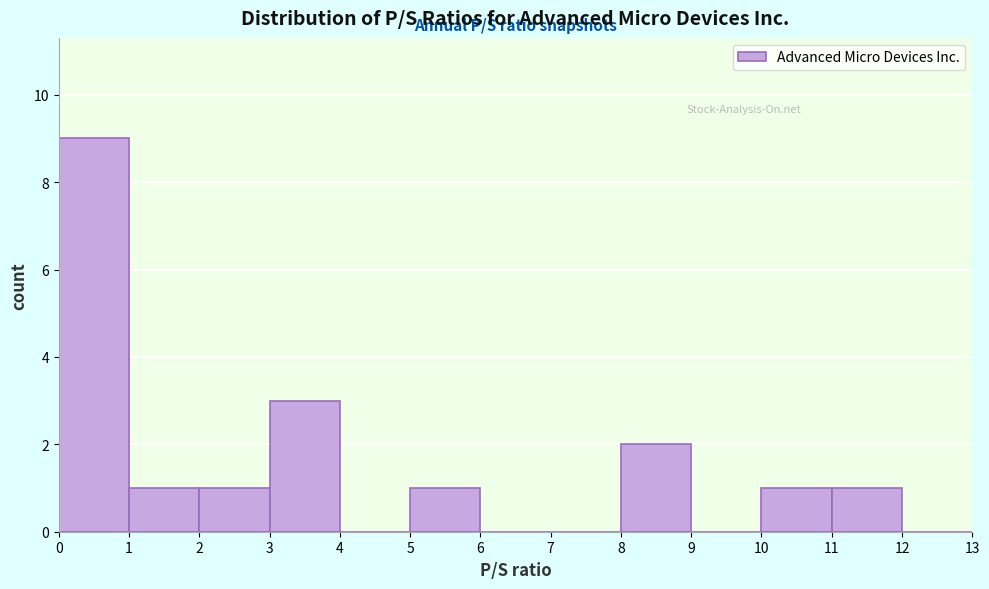

Reading left to right, list every bar in this chart as the range it spans on the x-axis followed by its height. The values are not printed on the chart, so give them approximately, as read against the axis.

0 to 1: 9
1 to 2: 1
2 to 3: 1
3 to 4: 3
4 to 5: 0
5 to 6: 1
6 to 7: 0
7 to 8: 0
8 to 9: 2
9 to 10: 0
10 to 11: 1
11 to 12: 1
12 to 13: 0